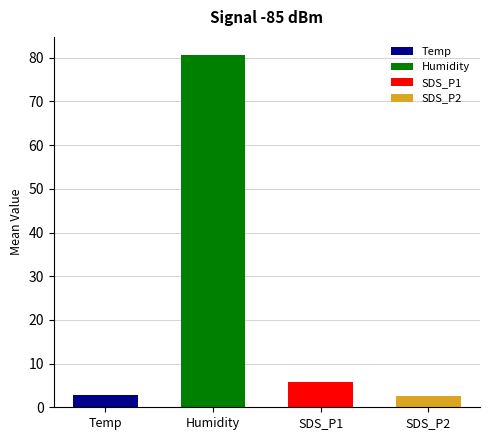

Read the value at Temp.

2.8